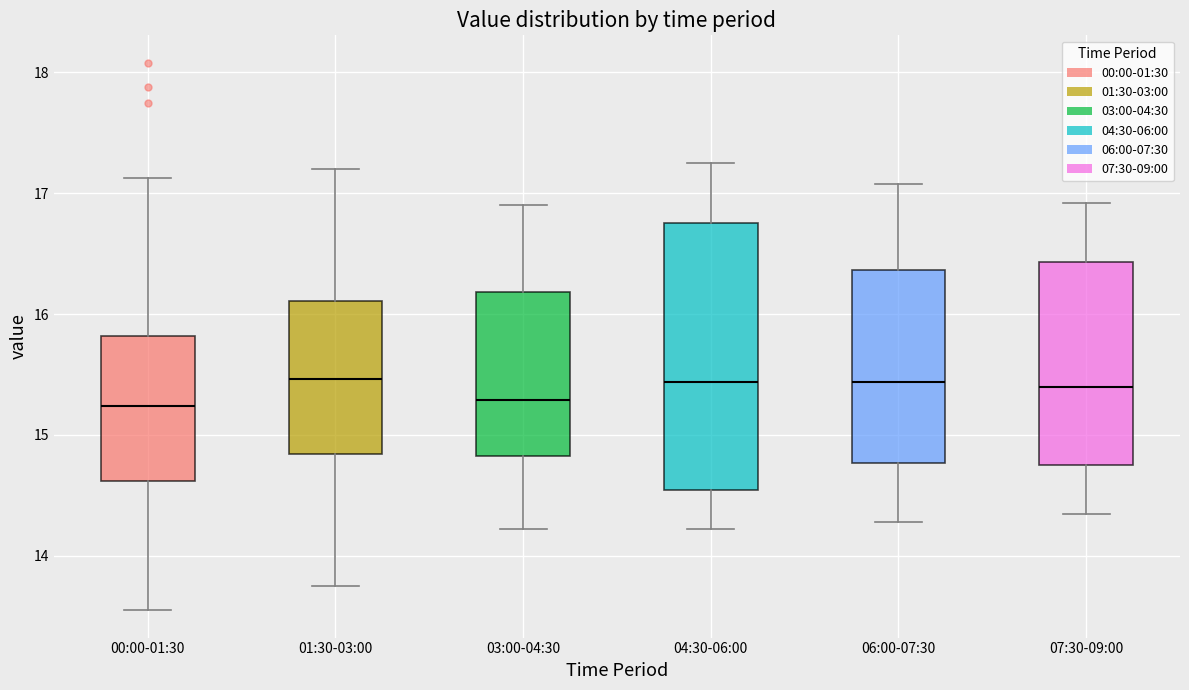

Where does the lower whisker of the box for 04:30-06:00 end on the y-axis? The values are not printed on the chart, so give them approximately, as read against the axis.

14.2